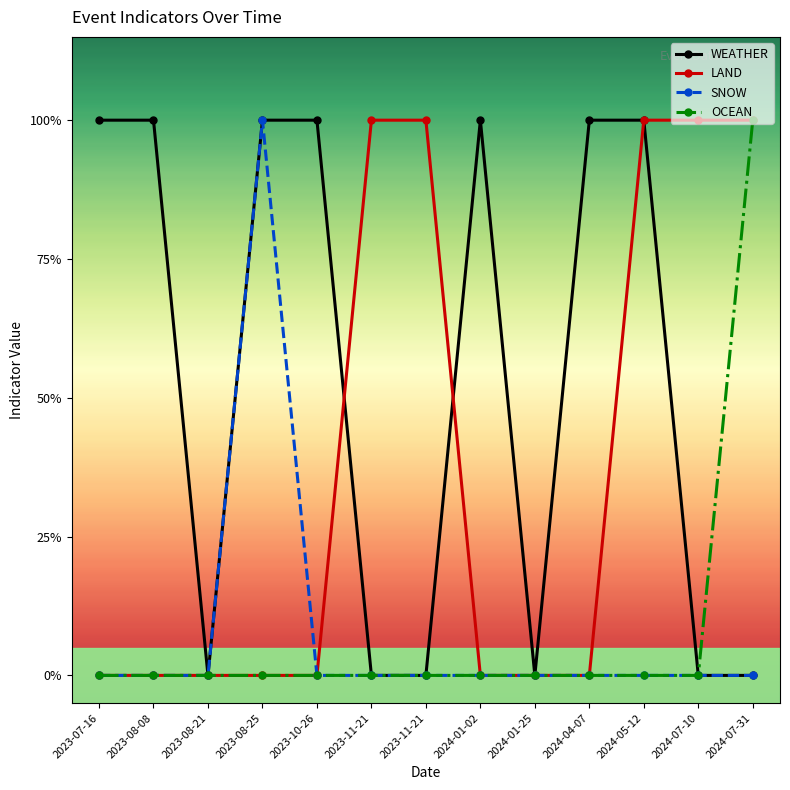

Is this an area chart (filled region under the line)?

No